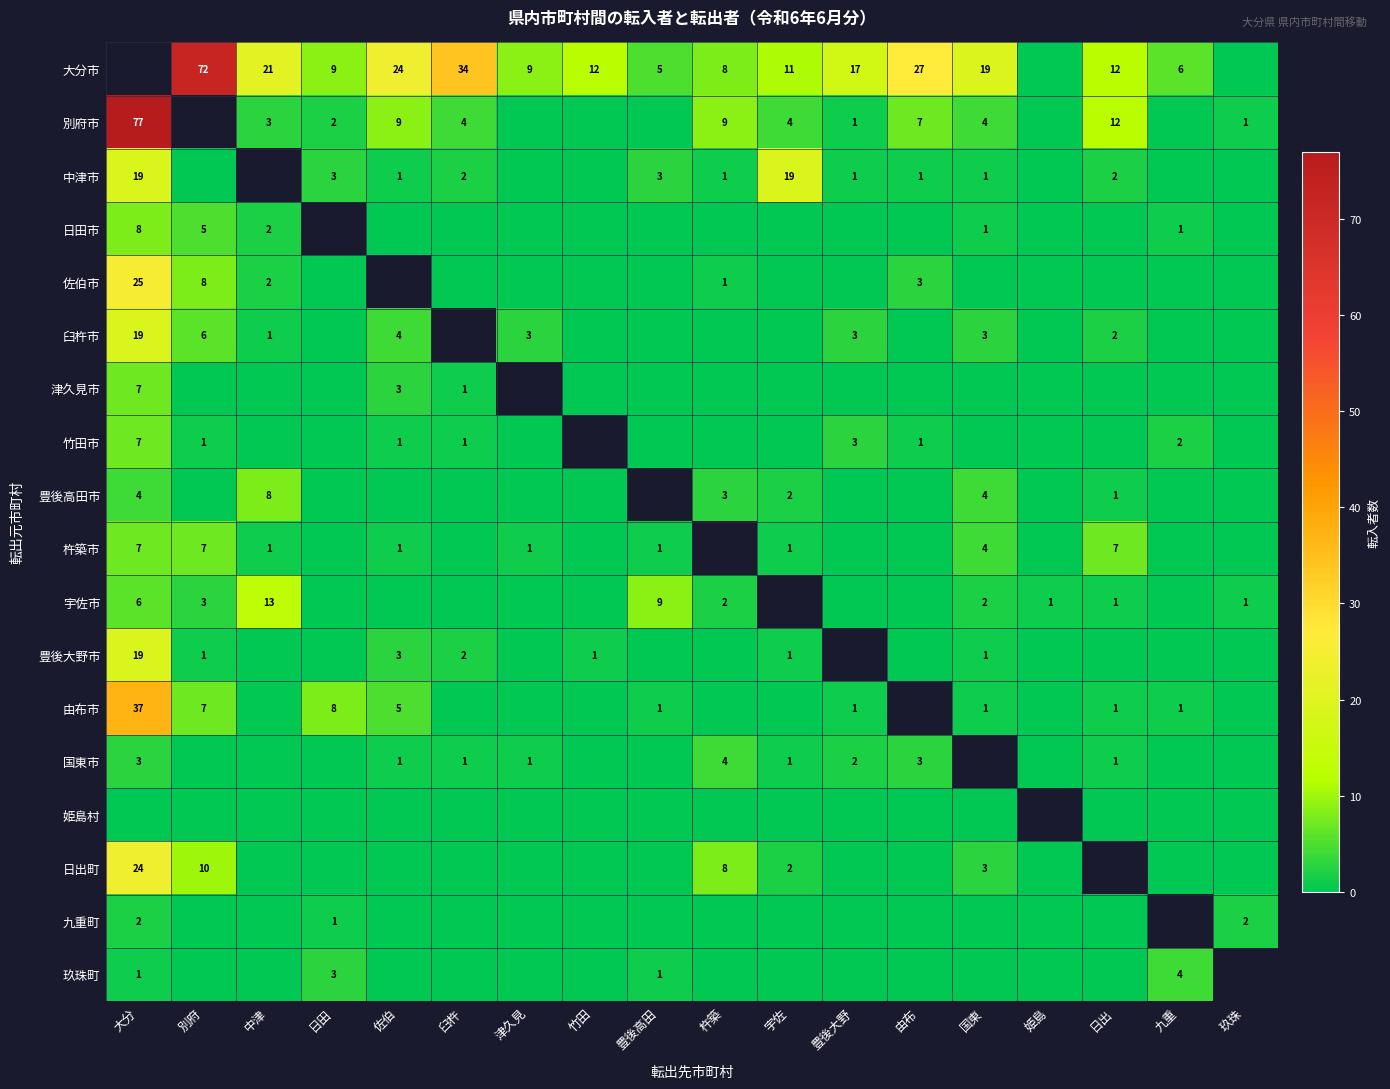

True or false: 別府市 has a value of 9 at 佐伯.

True